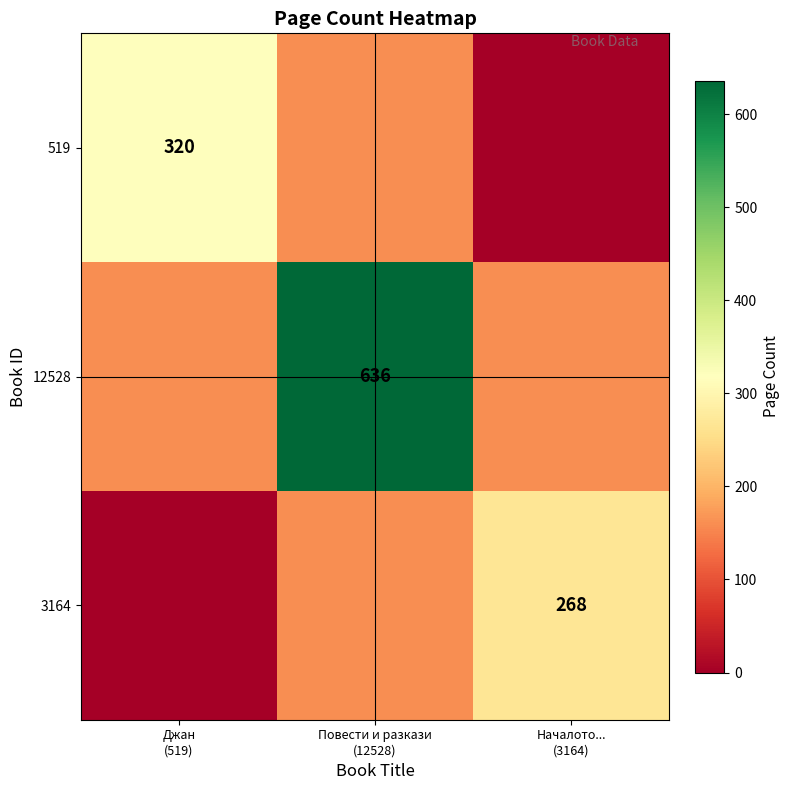

True or false: 519 has a value of 532 at Джан (519).

False